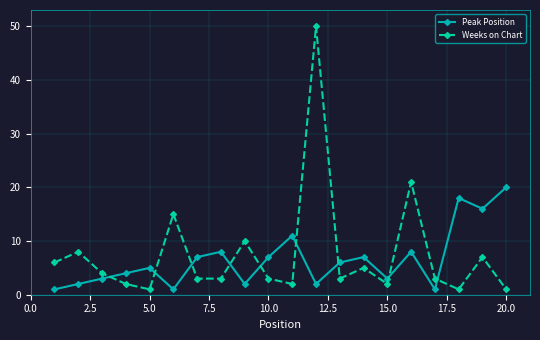

How many times do Weeks on Chart and Peak Position cross each other?

9